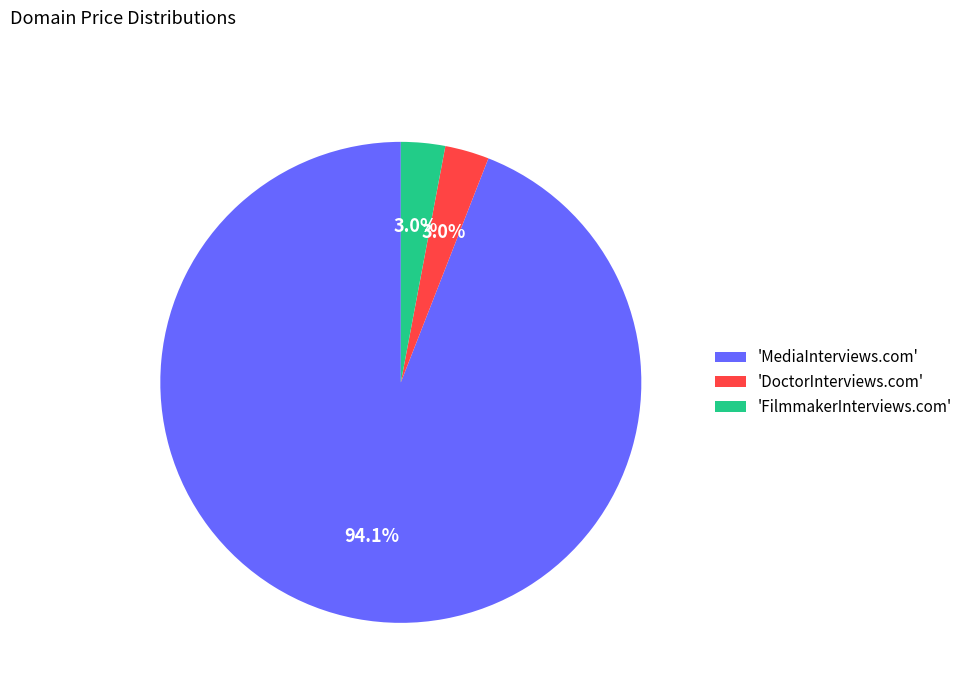

How many segments does this pie chart have?

3